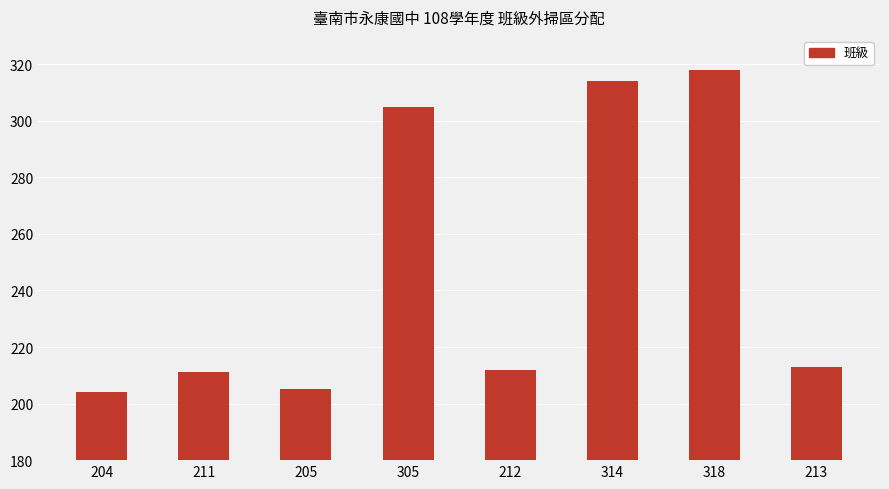

Between 213 and 211, which is larger?

213